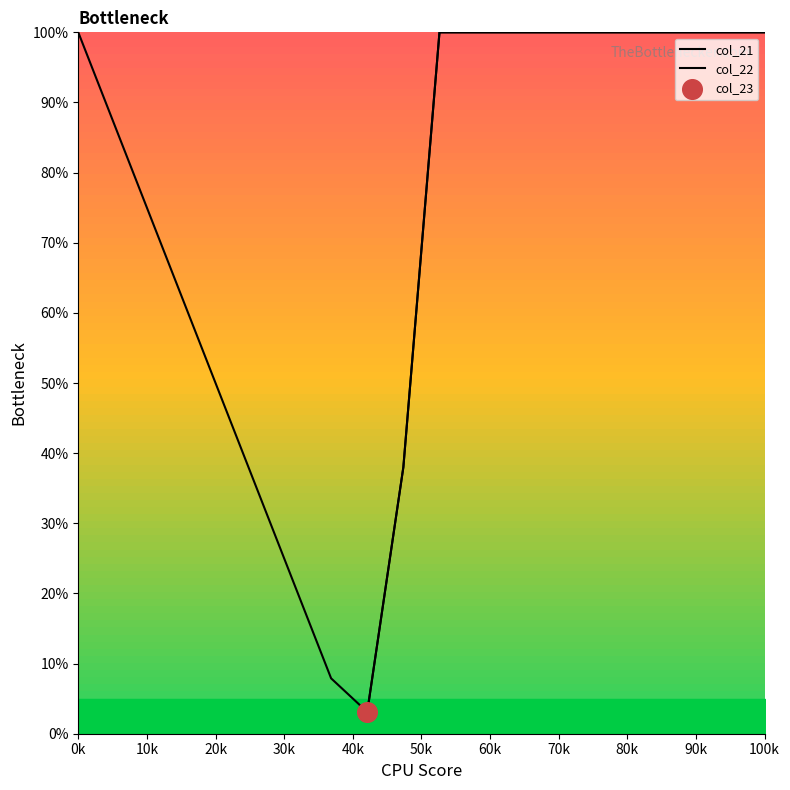

Which series contains the highest Y value?

col_21